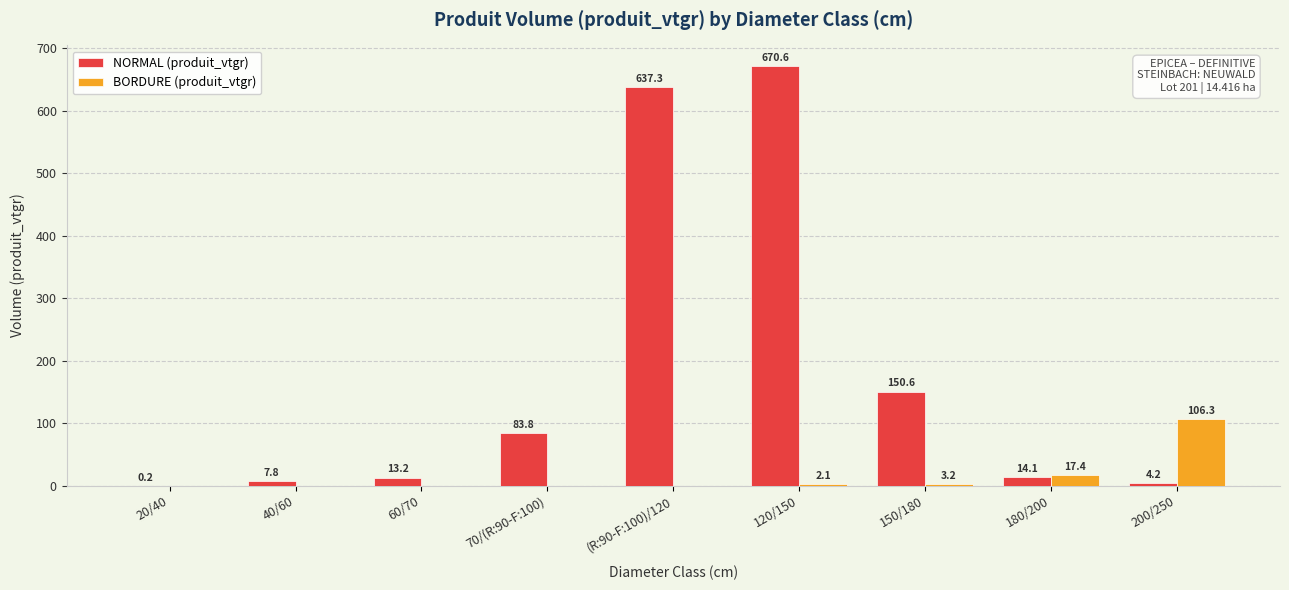

Are the bars grouped side by side (vs. stacked)?

Yes